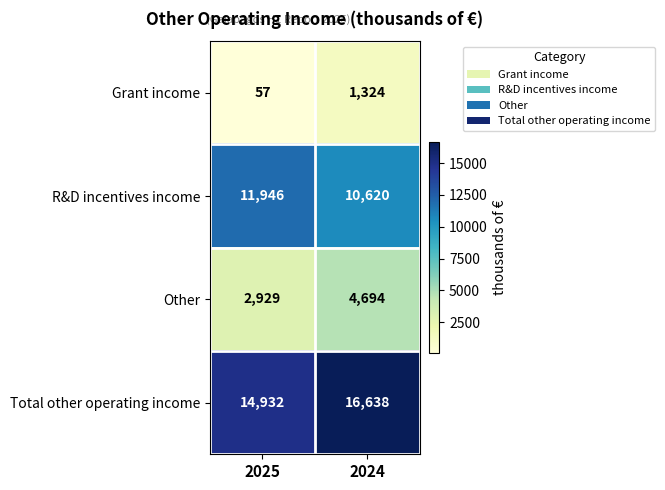

What is the total value across all series at 2024?

33276